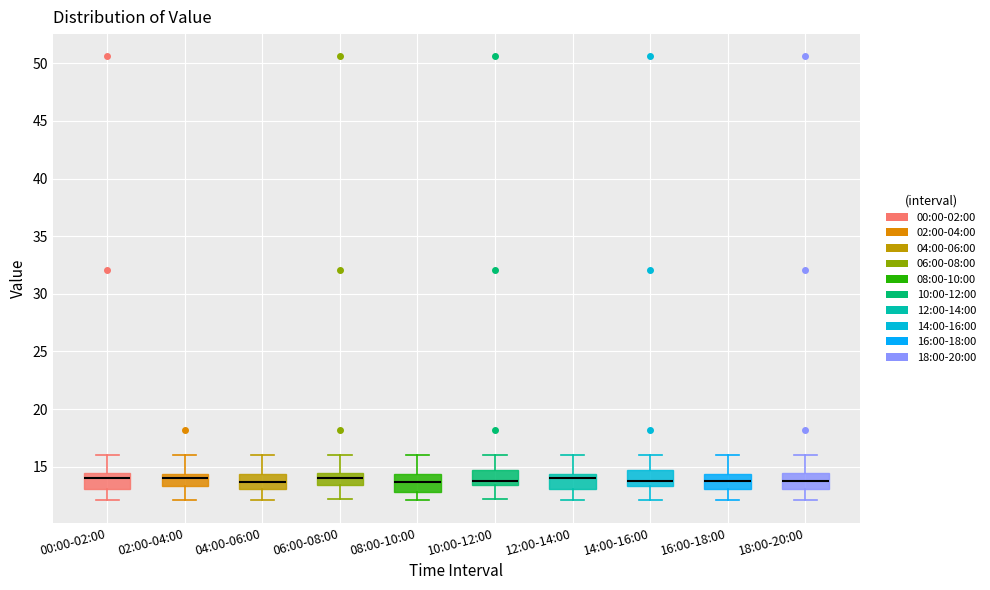

Where is the upper edge of the box for 12:00-14:00 on the y-axis? The values are not printed on the chart, so give them approximately, as read against the axis.

14.5